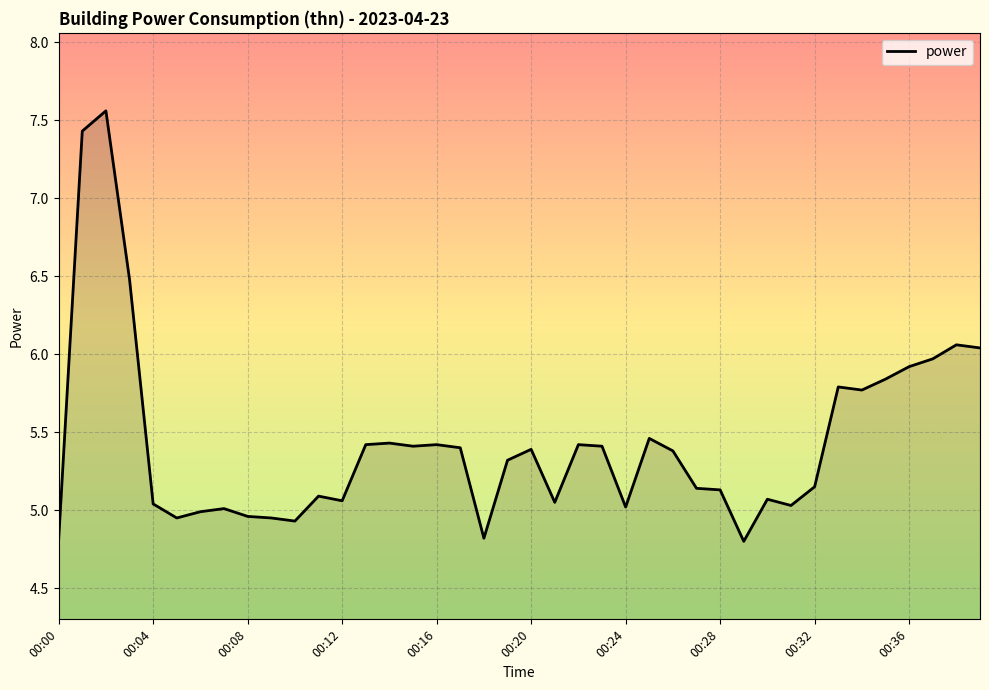

What is the minimum value shown in the chart?

4.8